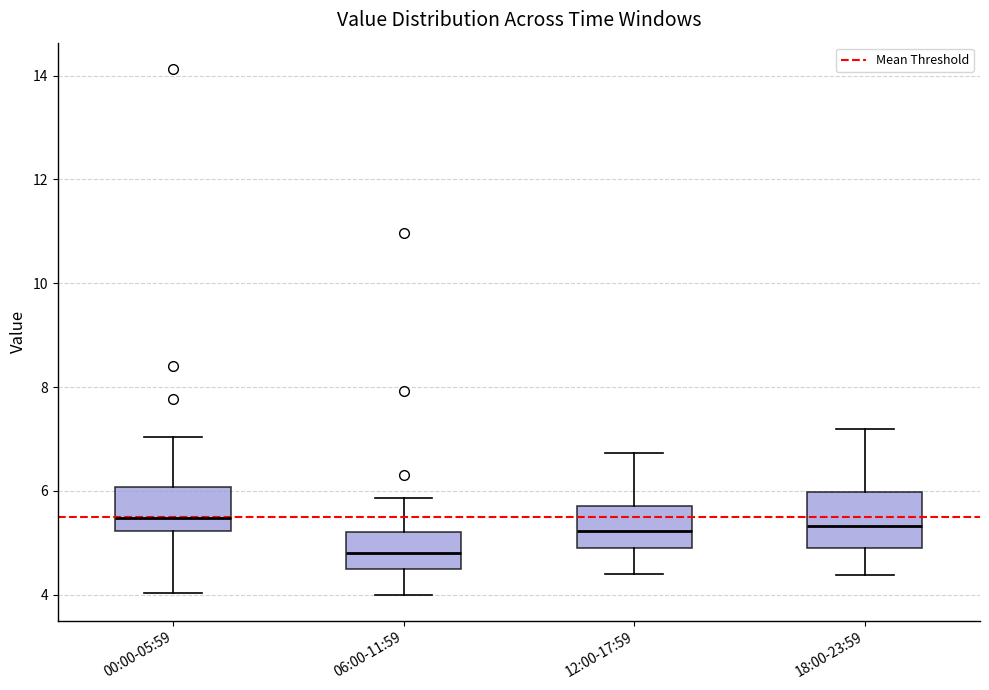

Reading left to right, read every box against the y-axis: the position of its median line, the range the box covers, and the ends of its whiskers. The values are not printed on the chart, so give them approximately, as read against the axis.

00:00-05:59: median 5.4, box 5.2 to 6.0, whiskers 4.0 to 7.0
06:00-11:59: median 4.8, box 4.6 to 5.2, whiskers 4.0 to 5.8
12:00-17:59: median 5.2, box 5.0 to 5.8, whiskers 4.4 to 6.8
18:00-23:59: median 5.4, box 5.0 to 6.0, whiskers 4.4 to 7.2